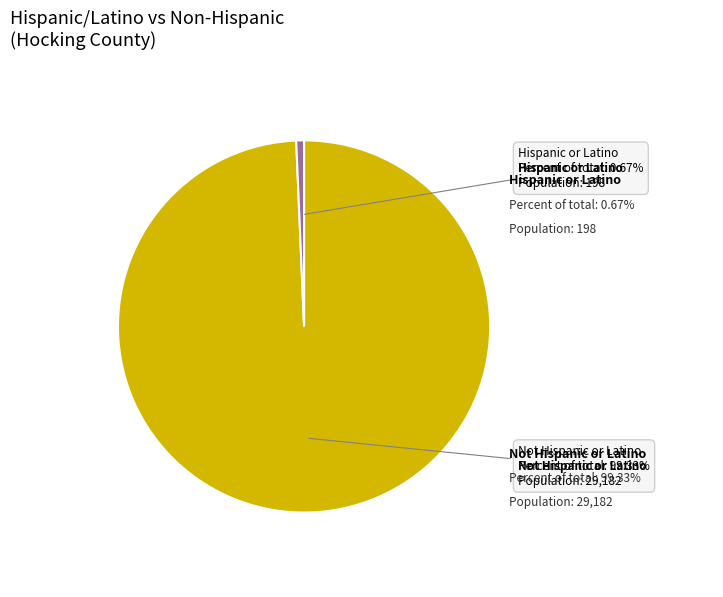

To the nearest percent, what portion does Not Hispanic or Latino represent?

99%